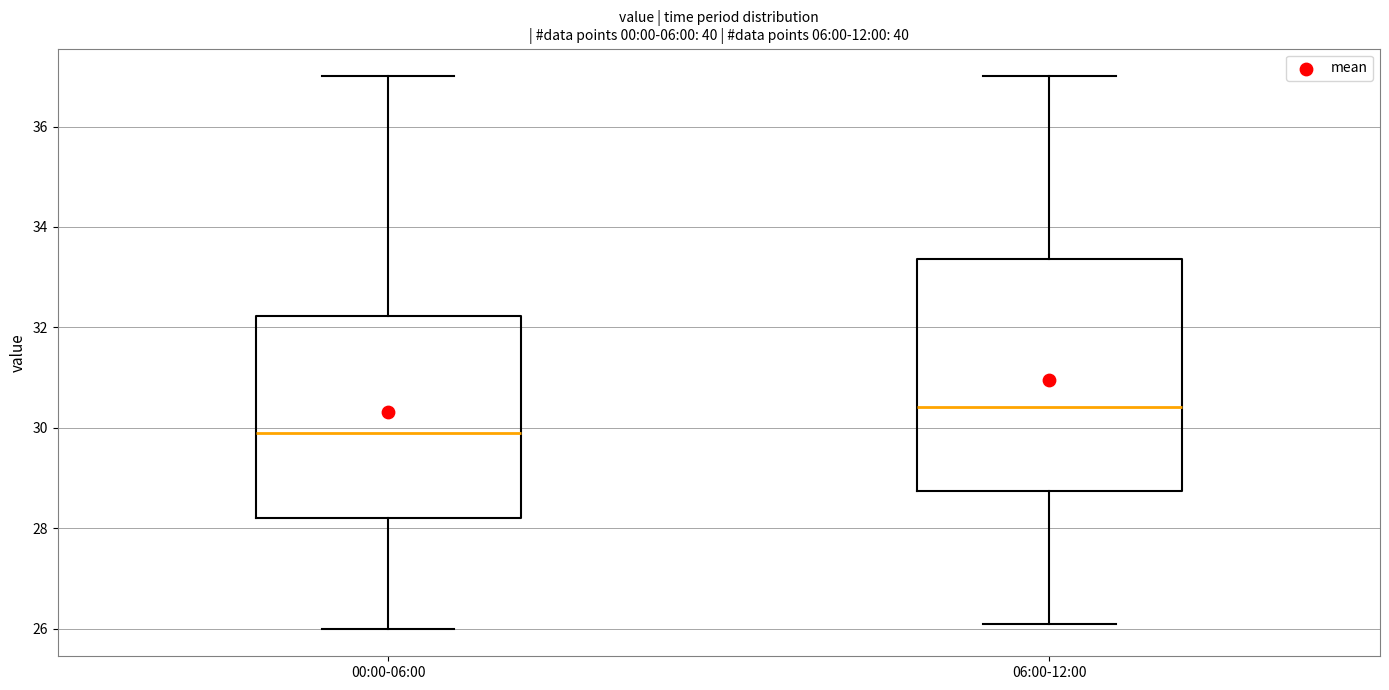

Which box's median line is the lowest?

00:00-06:00